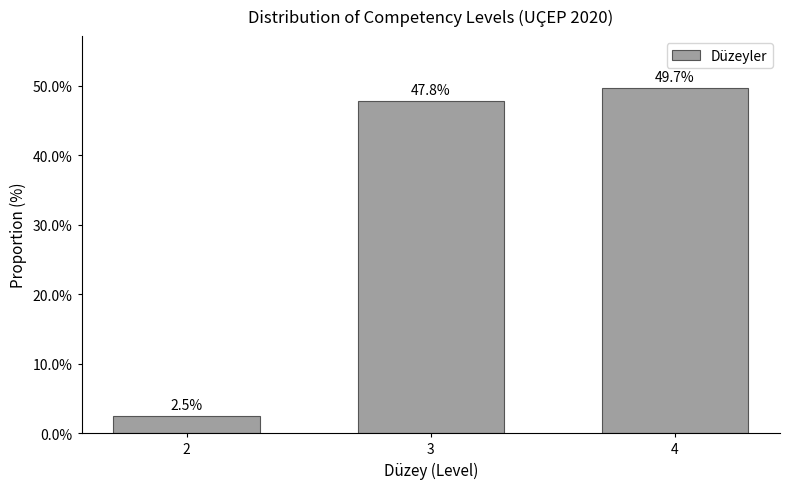

Reading left to right, what are all the values shown in this chart?

2.5	47.8	49.7